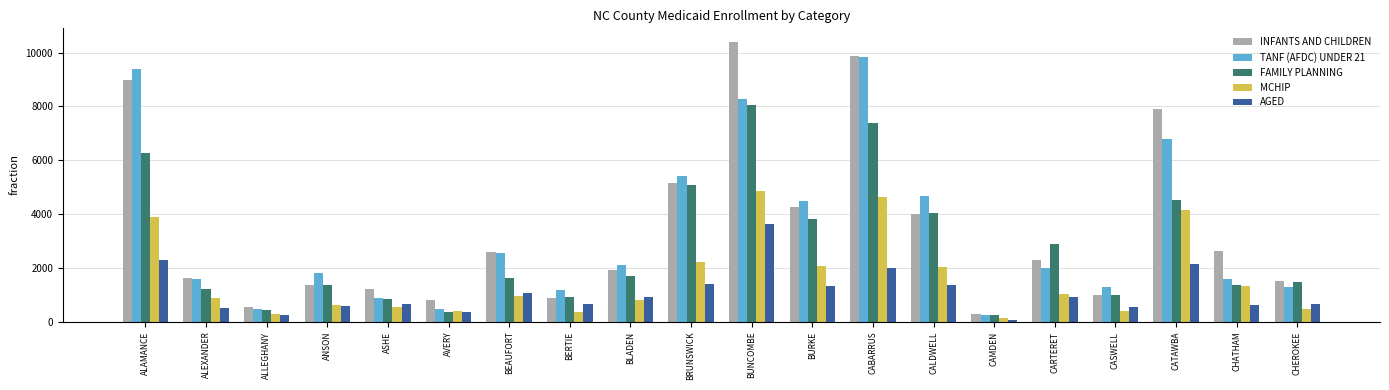

Which series changed the most between ALLEGHANY and ANSON?

TANF (AFDC) UNDER 21